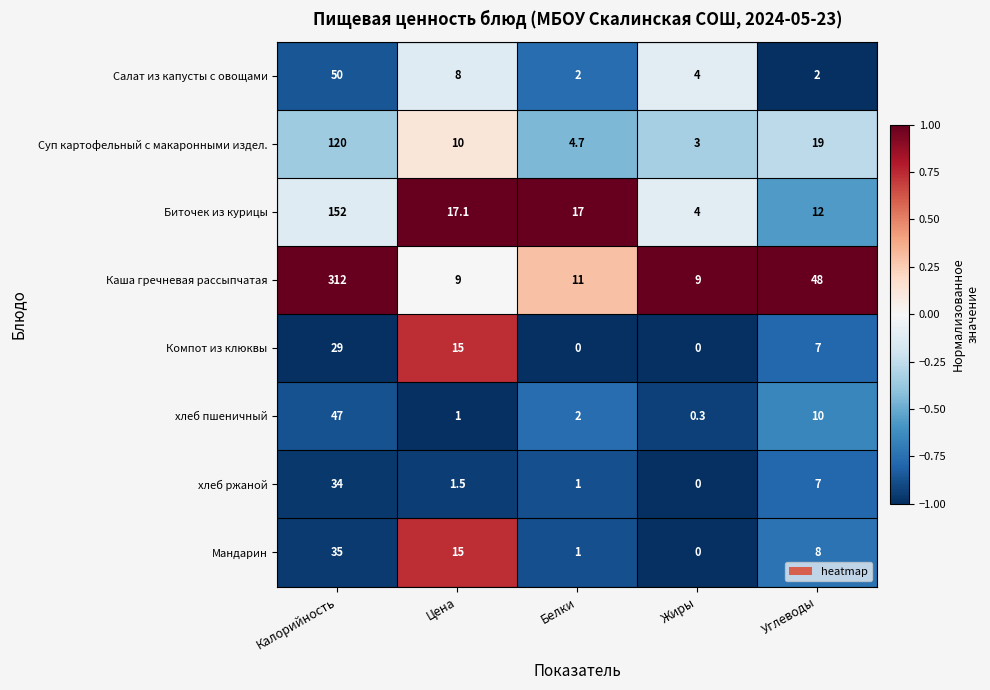

Which label corresponds to the largest value in the chart?

Калорийность